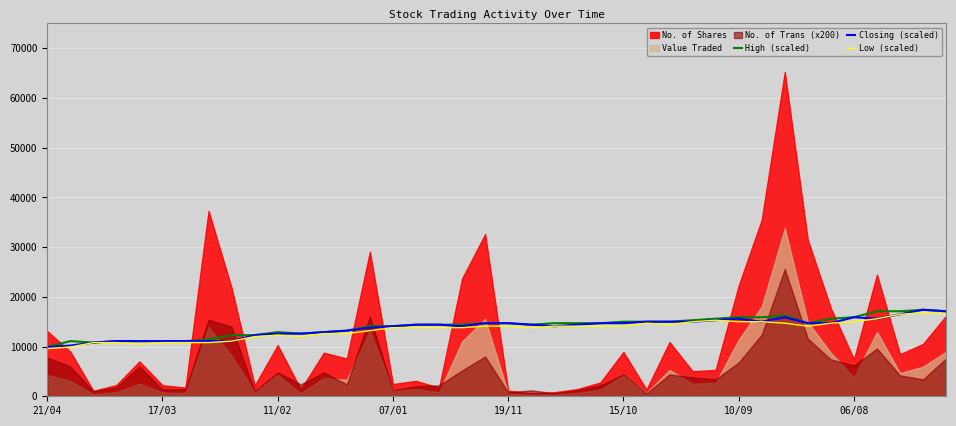

Which series has the largest total across all categories?

High (scaled)